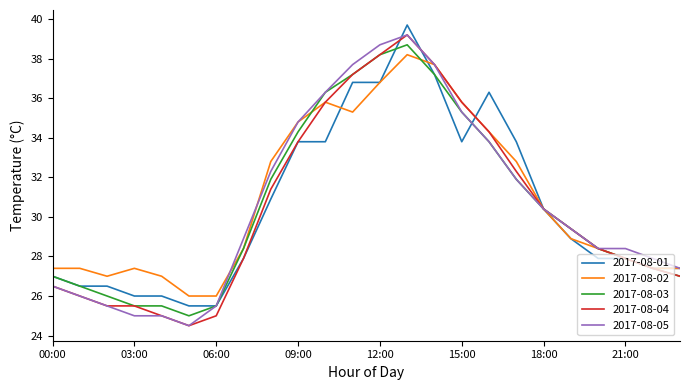

What are all the series names shown in the legend?

2017-08-01, 2017-08-02, 2017-08-03, 2017-08-04, 2017-08-05